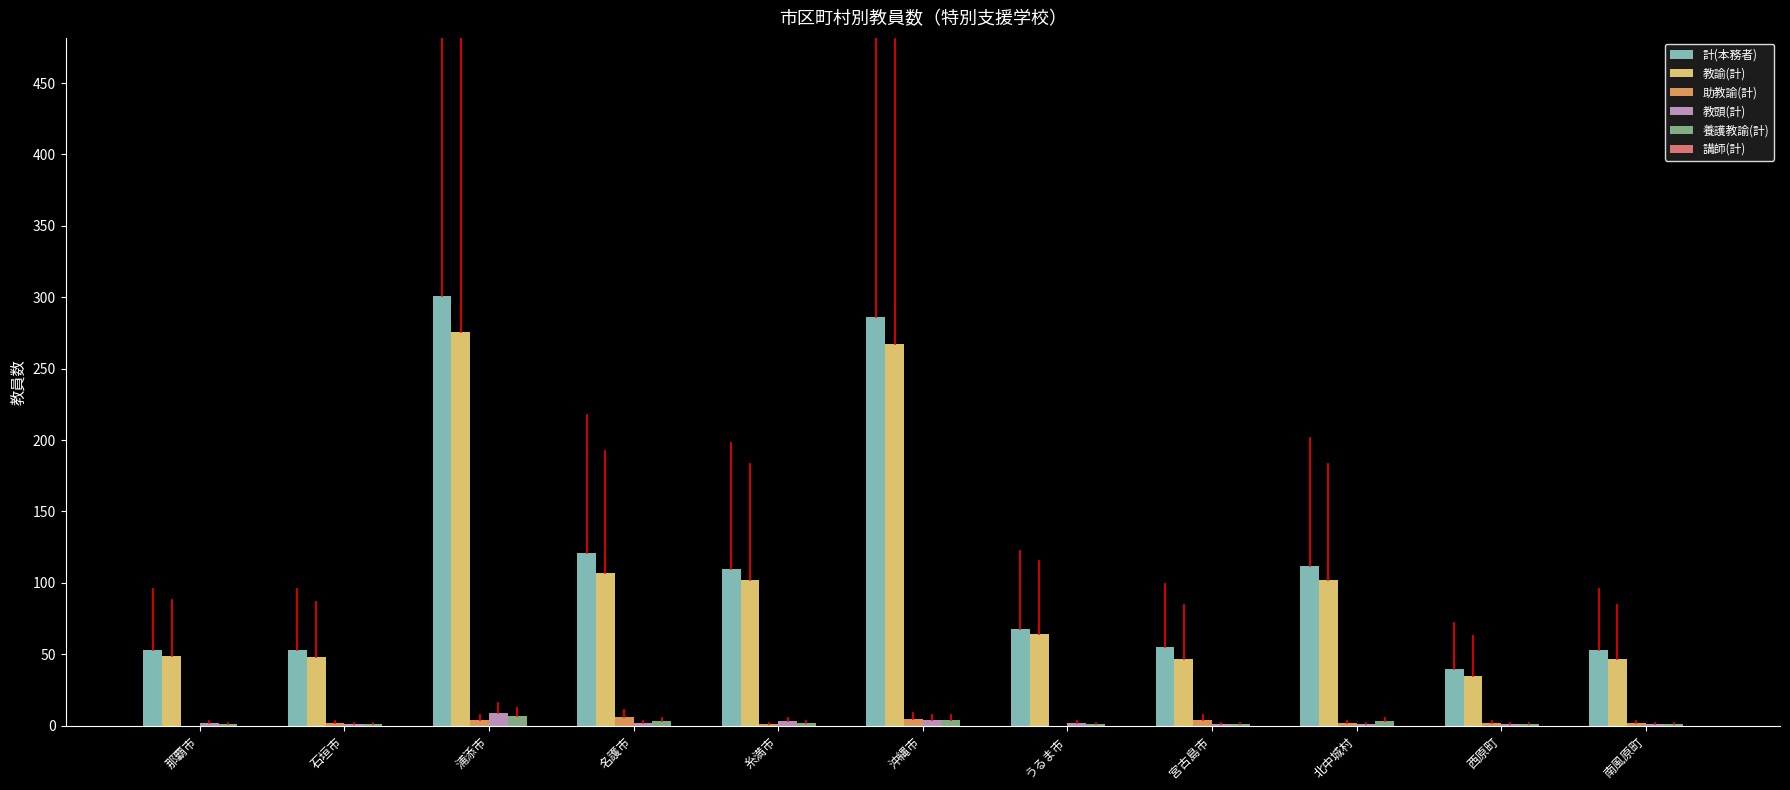

Is the value of 養護教諭(計) at 北中城村 greater than the value of 教諭(計) at 宮古島市?

No